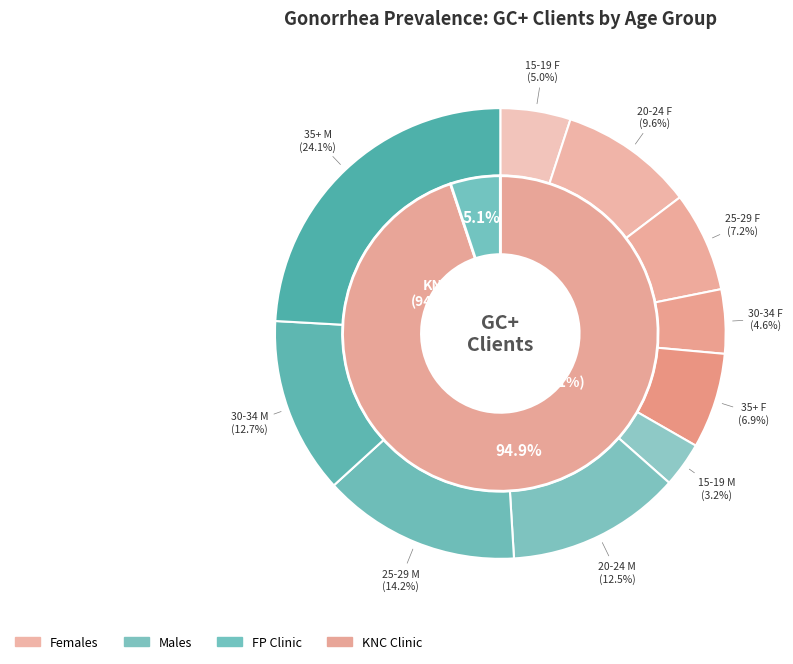

Does Ages 15-19 Females represent more than half of the total?

No